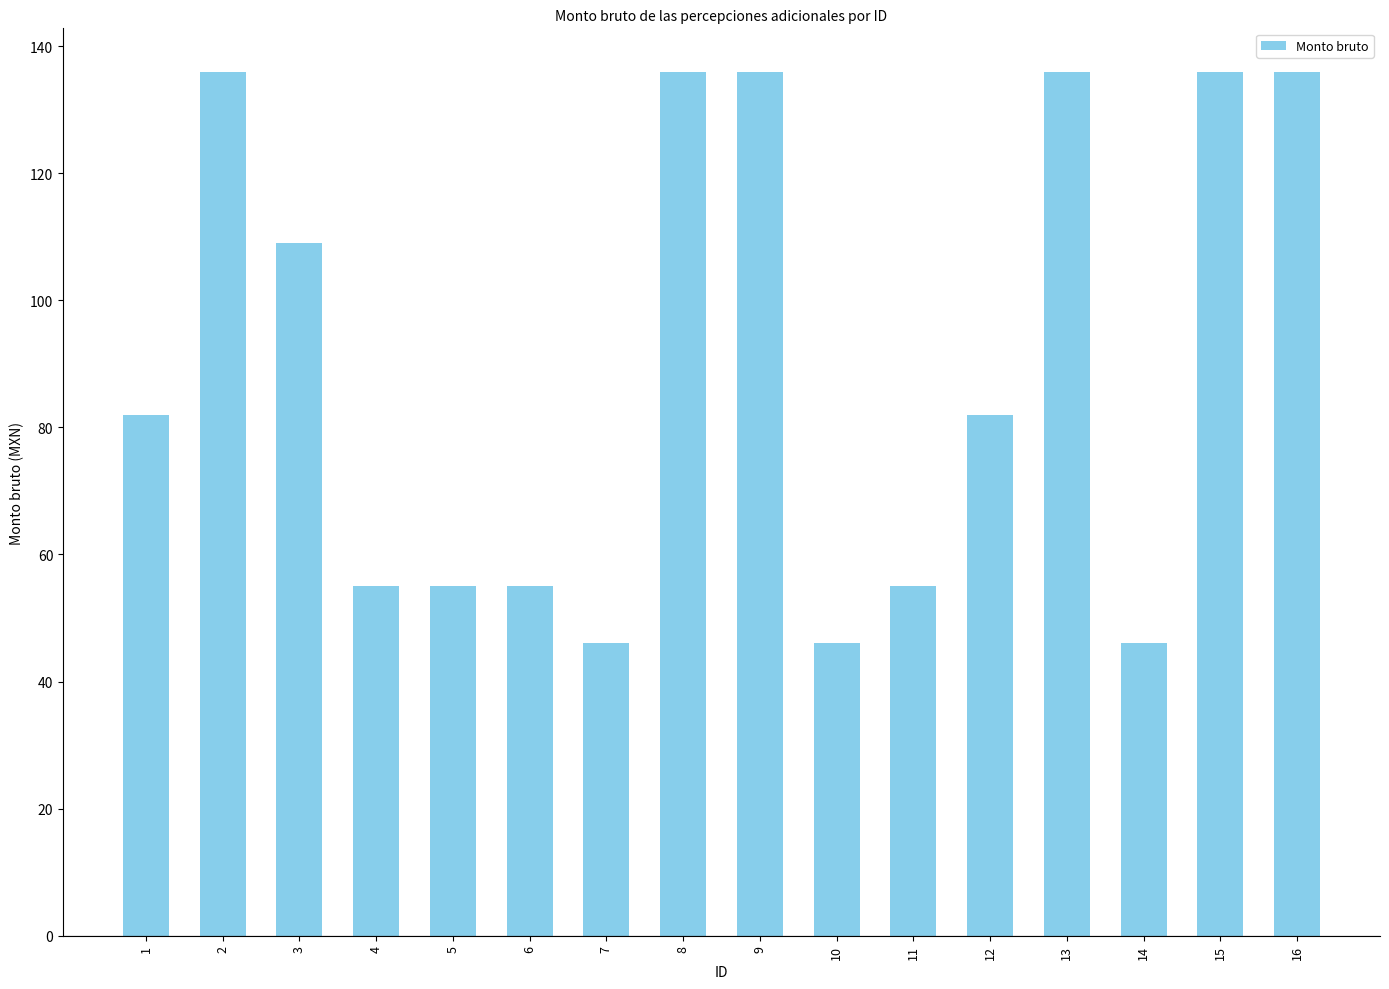

Reading left to right, transcribe all the data shown in this chart.

1=82	2=136	3=109	4=55	5=55	6=55	7=46	8=136	9=136	10=46	11=55	12=82	13=136	14=46	15=136	16=136